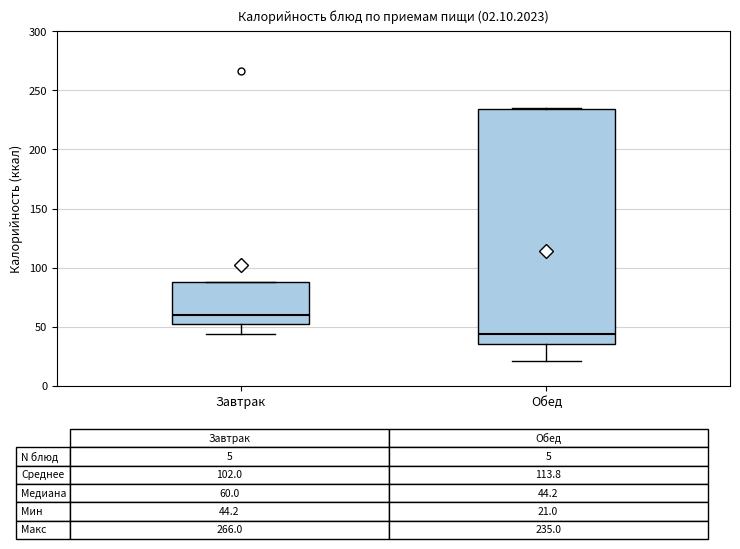

Reading left to right, transcribe this box plot: for each box, give where its median line is, the range the box spans, and where its two whiskers end, as read against the y-axis. The values are not printed on the chart, so give them approximately, as read against the axis.

Завтрак: median 60, box 50 to 90, whiskers 45 to 90
Обед: median 45, box 35 to 235, whiskers 20 to 235